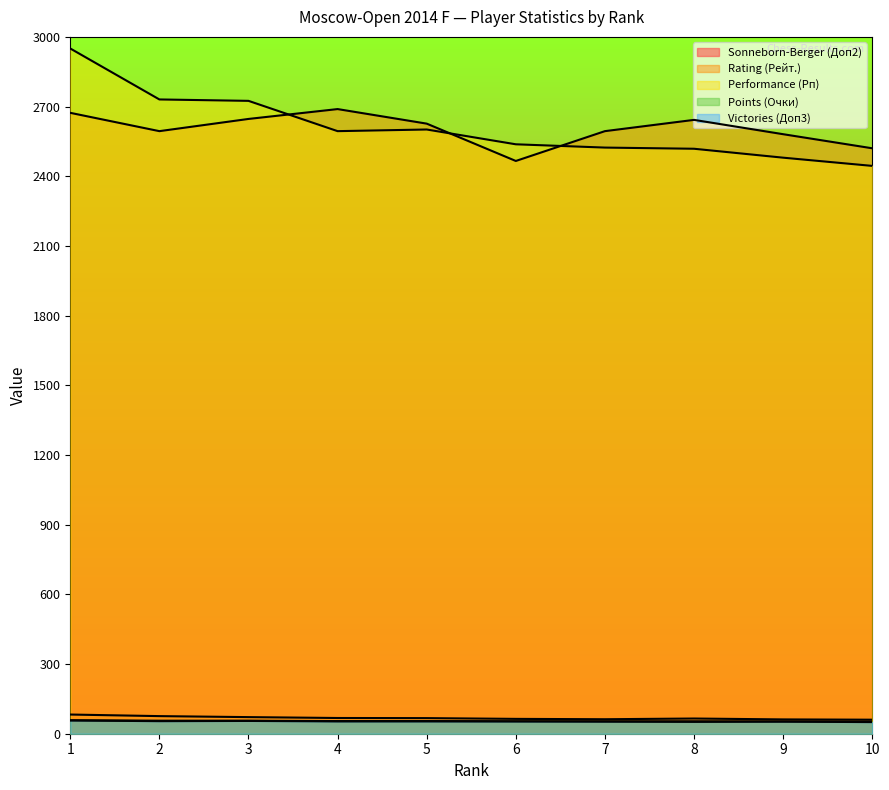

True or false: Victories (Доп3) and Performance (Рп) intersect in this chart.

False